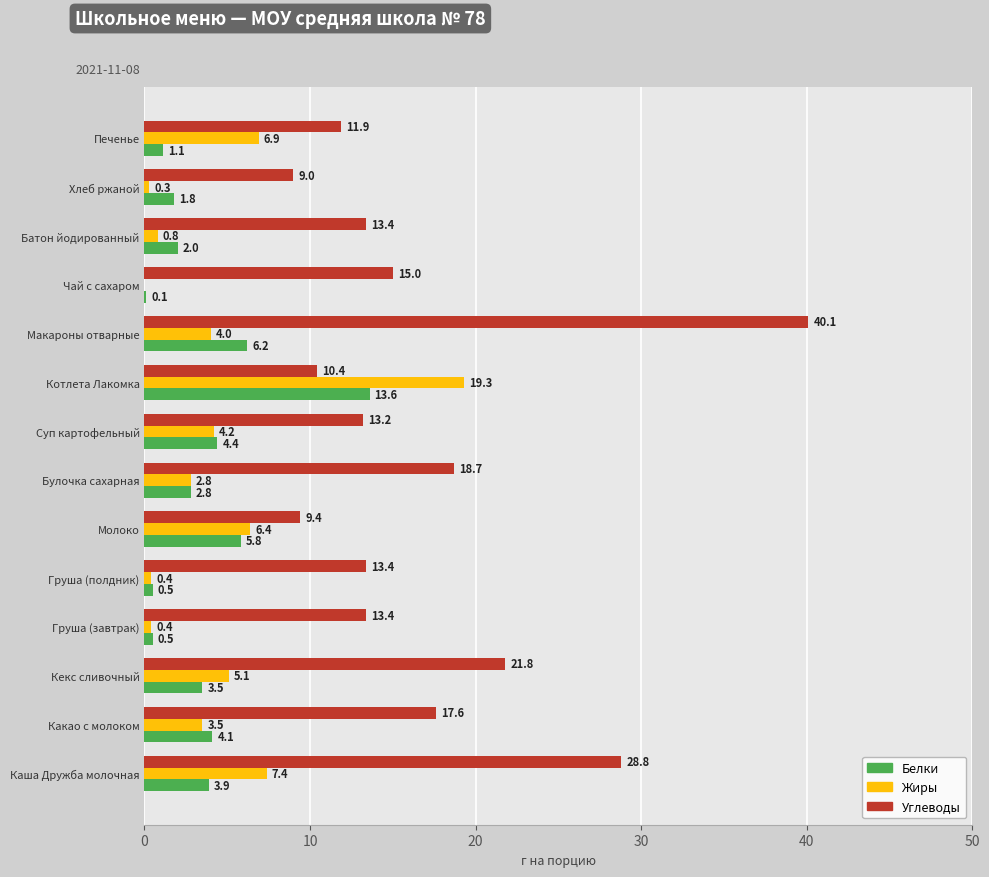

What is the maximum value for Жиры?

19.3